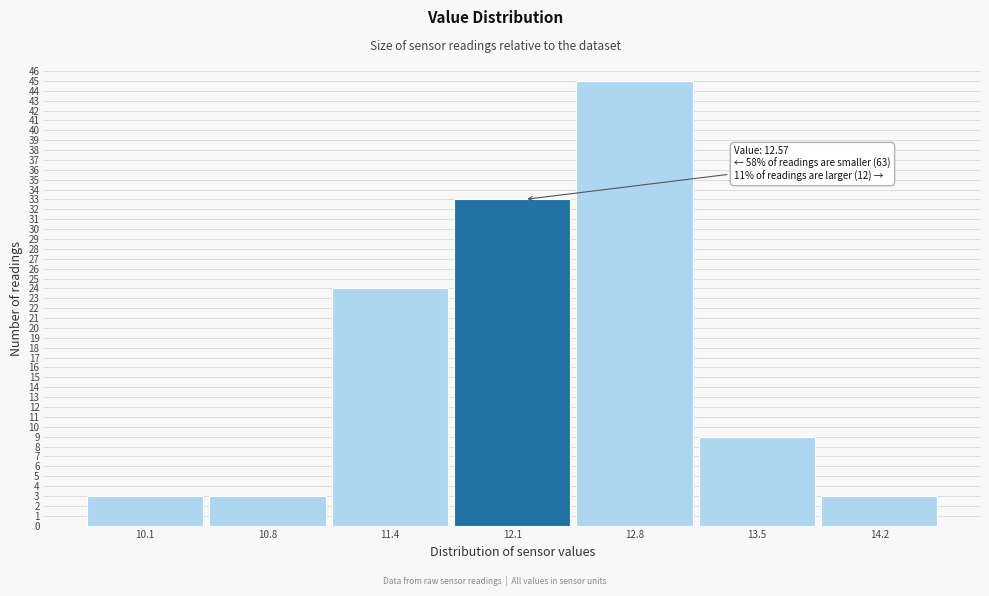

Reading left to right, list all the values displayed in this chart.

10.1=3	10.8=3	11.4=24	12.1=33	12.8=45	13.5=9	14.2=3